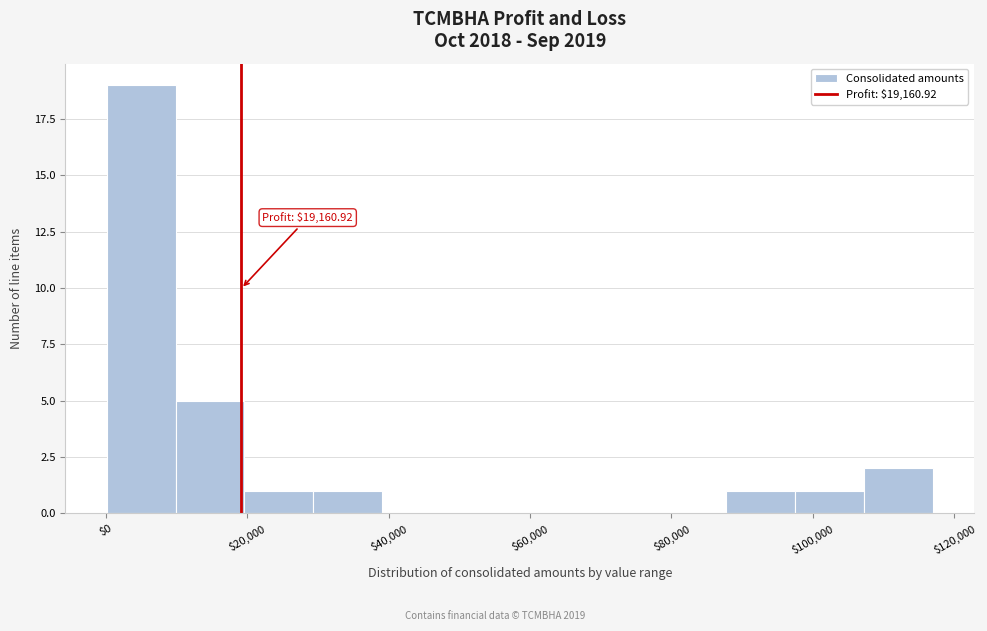

Which range on the x-axis has the tallest bar?

0 to 10000